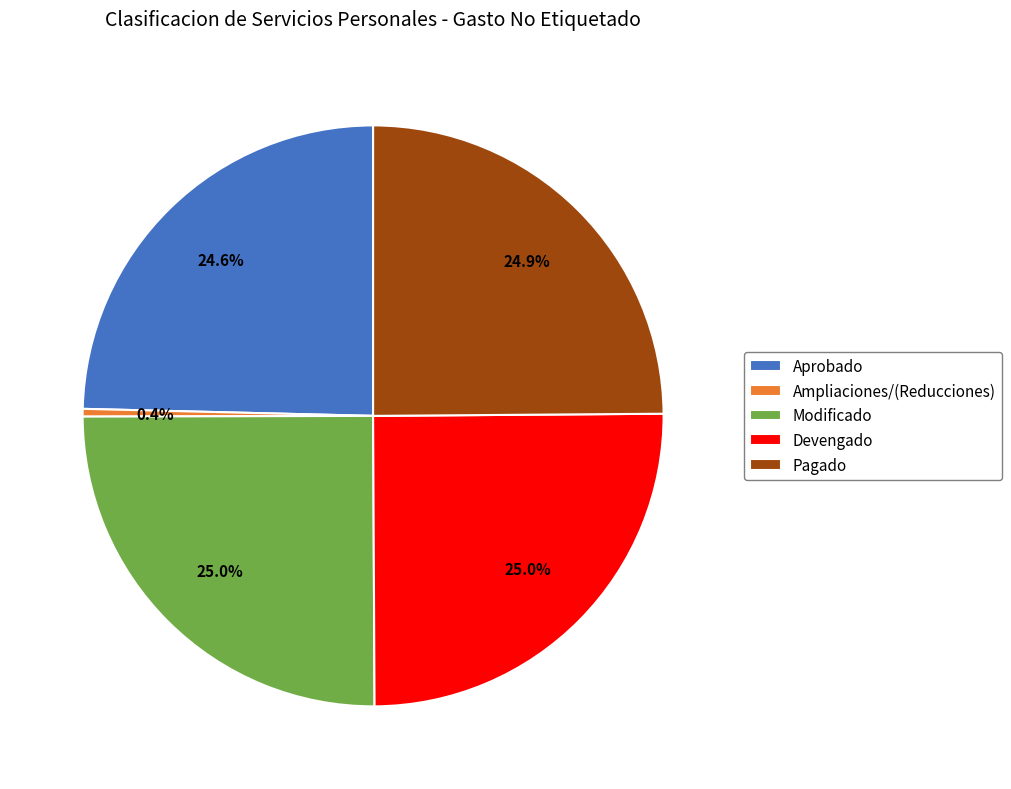

Is there any slice that represents more than half of the pie?

No